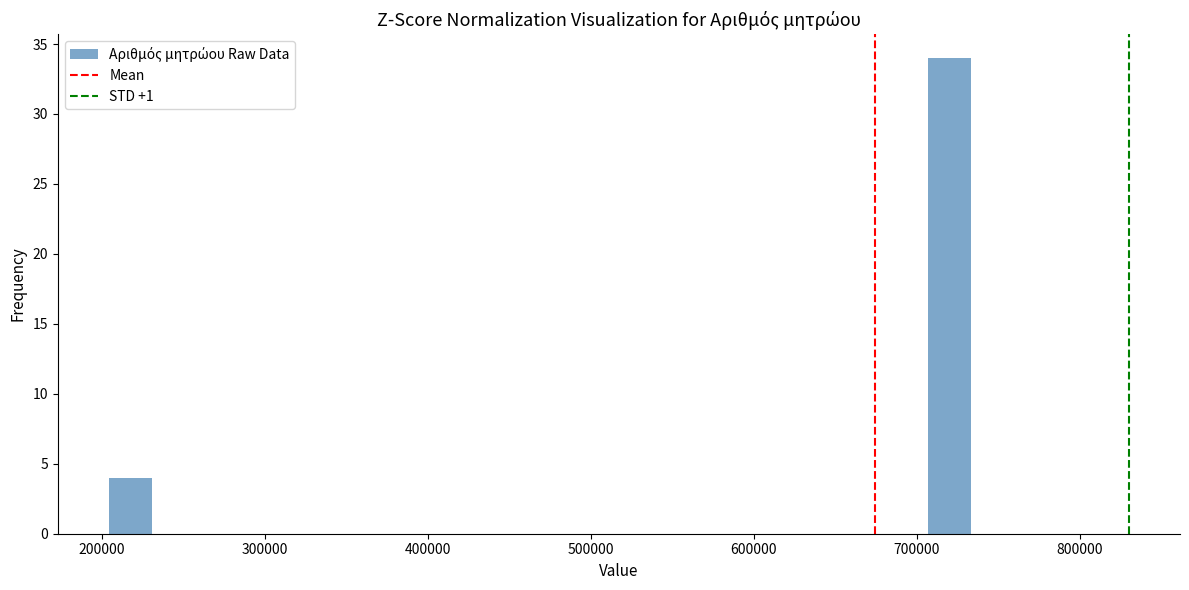

Around what value on the x-axis is the tallest bar? Give the approximate position of its centre, as read against the axis.

720000